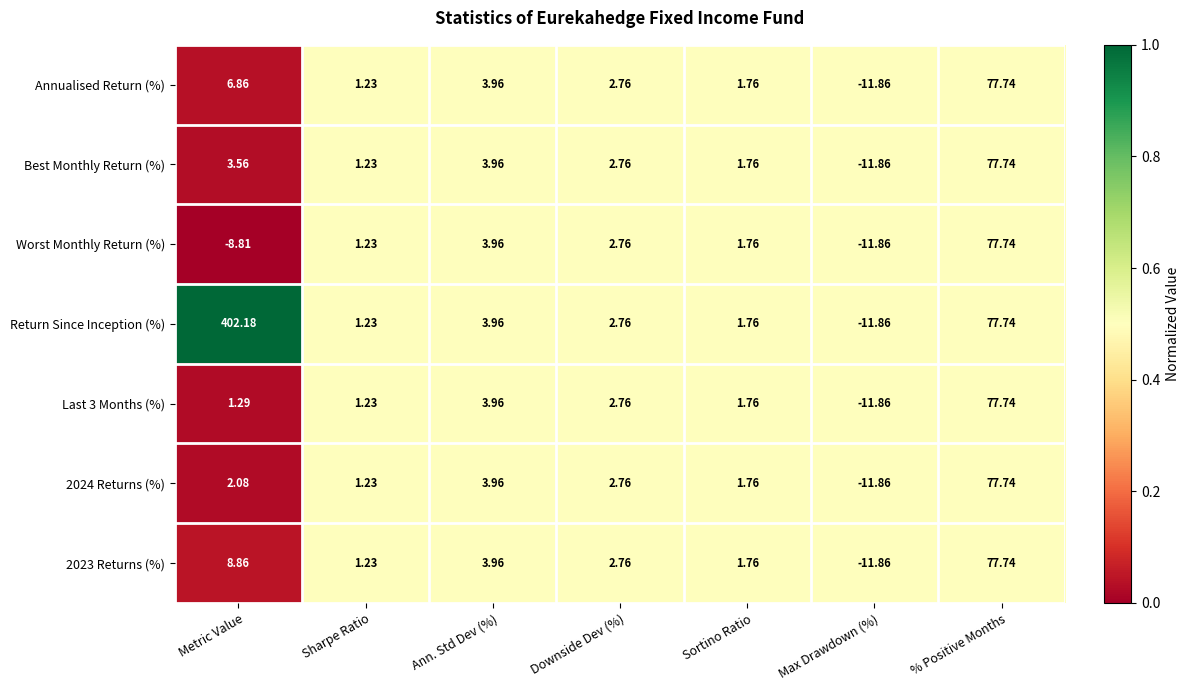

Rank the series at Metric Value from highest to lowest value.

Return Since Inception (%), 2023 Returns (%), Annualised Return (%), Best Monthly Return (%), 2024 Returns (%), Last 3 Months (%), Worst Monthly Return (%)